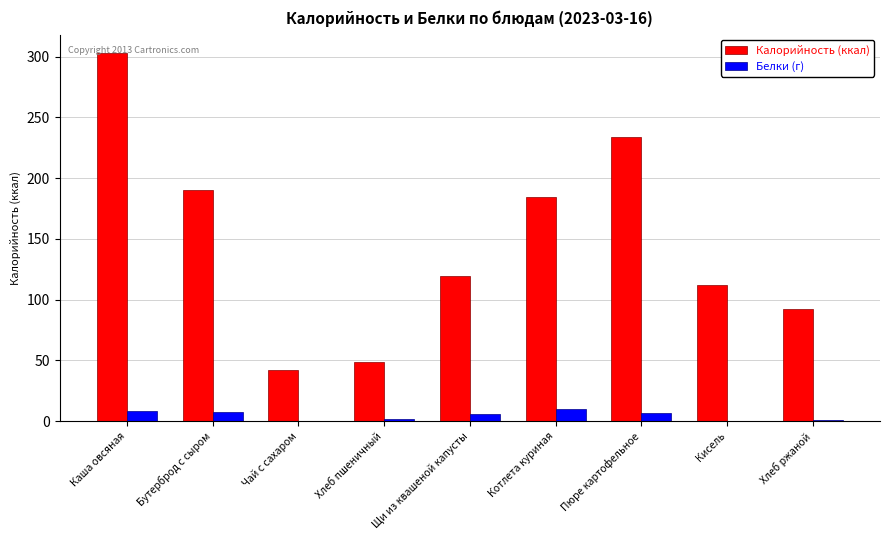

At which label is Калорийность (ккал) closest to 172?

Котлета куриная